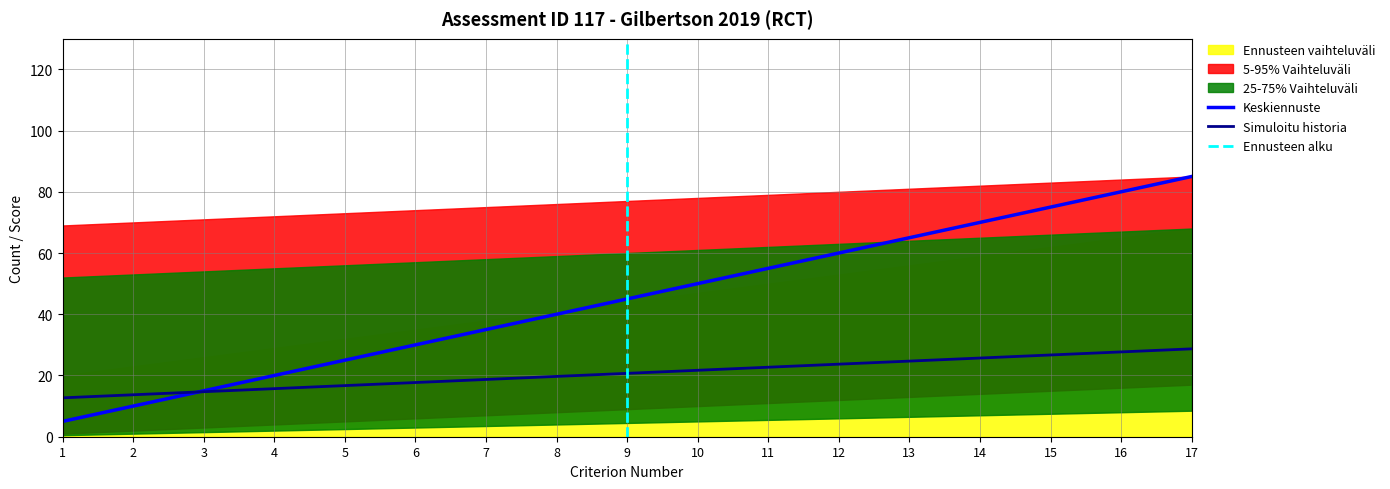

True or false: Quality_Score_Percent and Criteria_Failed cross at least once.

False